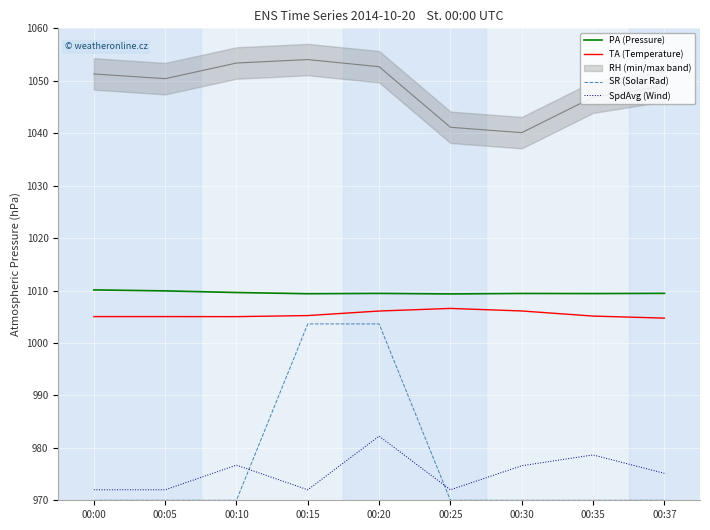

What is the minimum value shown in the chart?

970.0